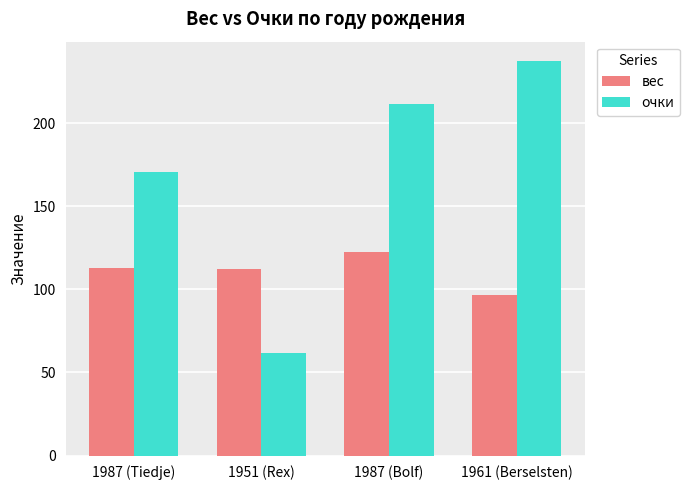

What are all the series names shown in the legend?

вес, очки